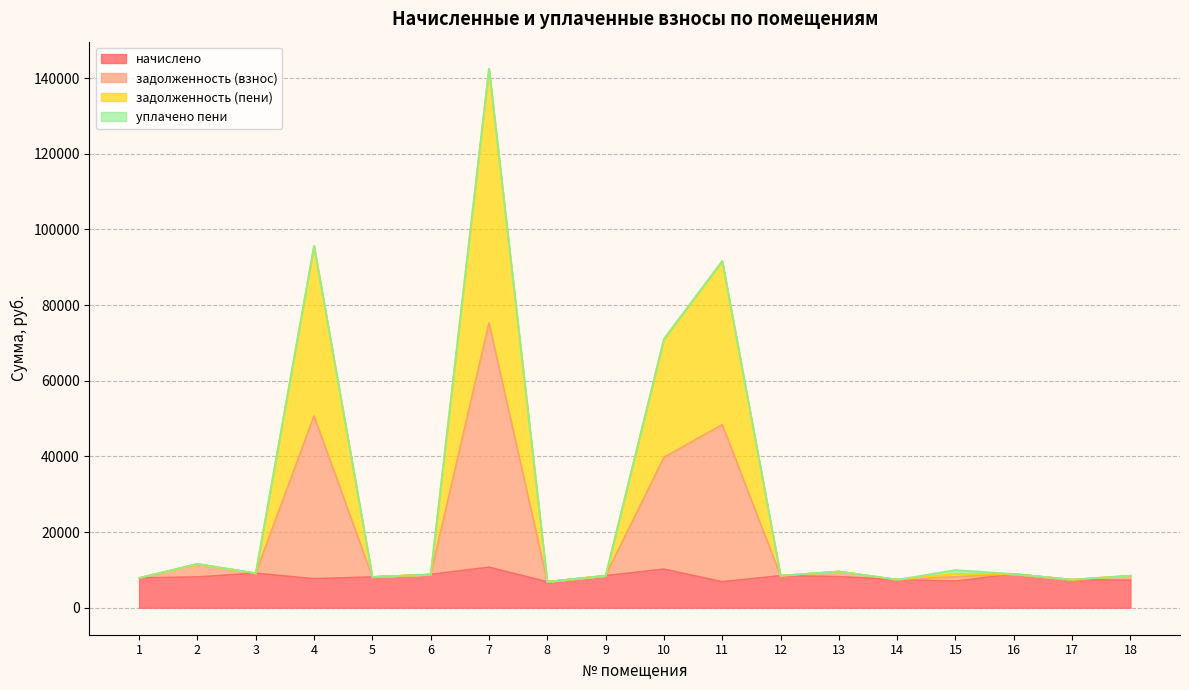

What is the maximum value for начислено?

10730.9